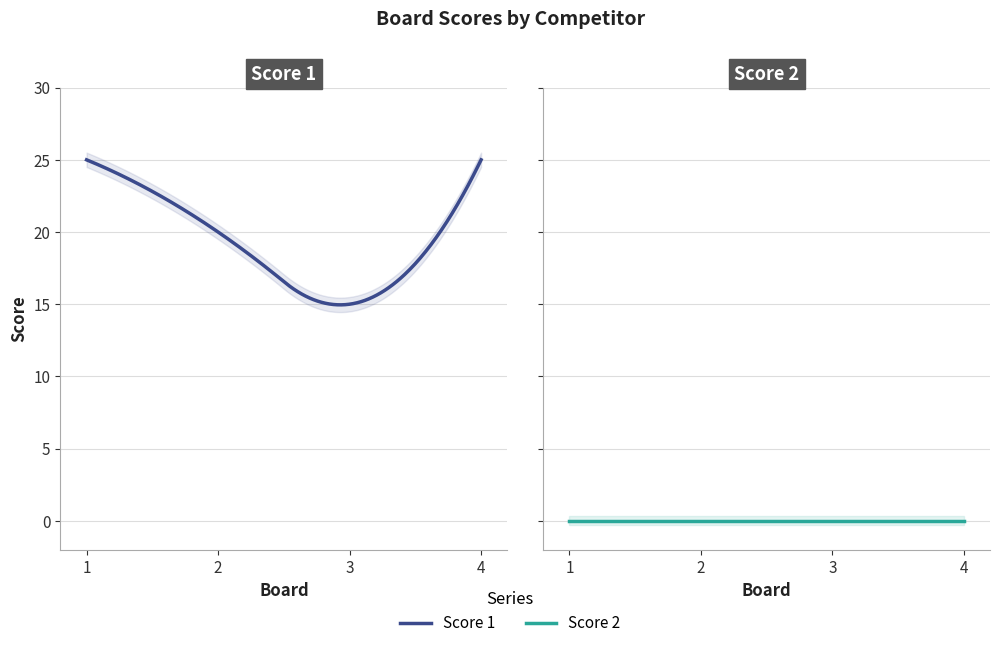

Does the chart have visible grid lines?

Yes